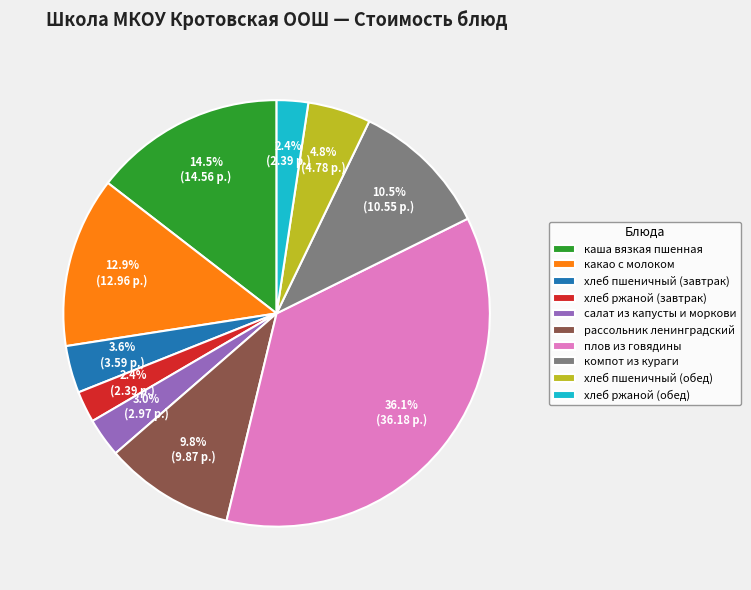

How many slices are in this pie chart?

10